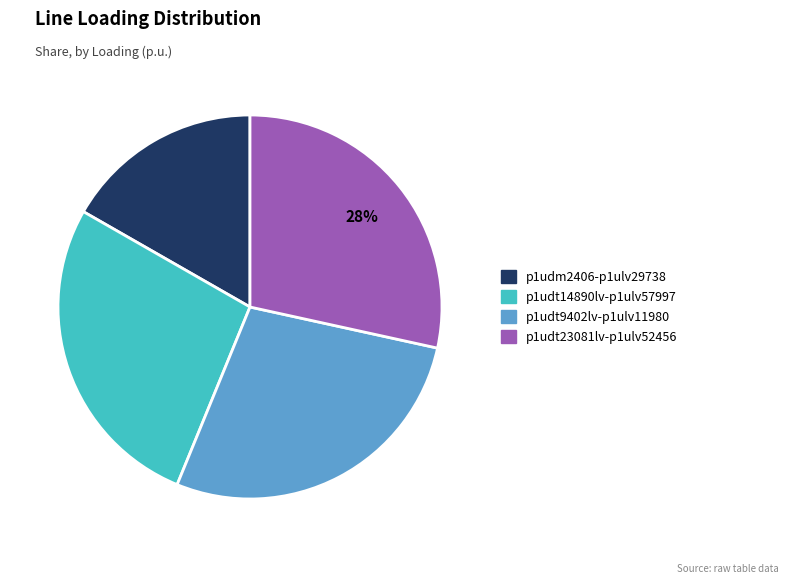

Does any single category account for the majority?

No